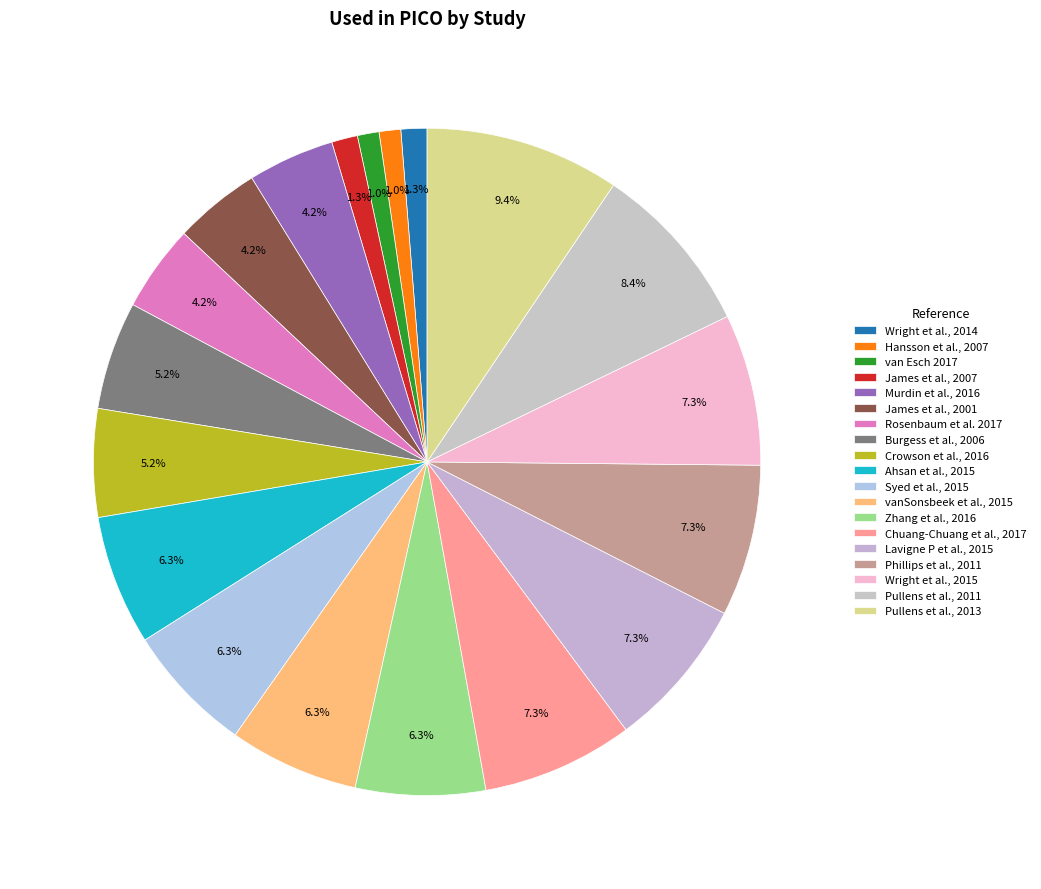

To the nearest percent, what percentage of the pie is vanSonsbeek et al., 2015?

6%